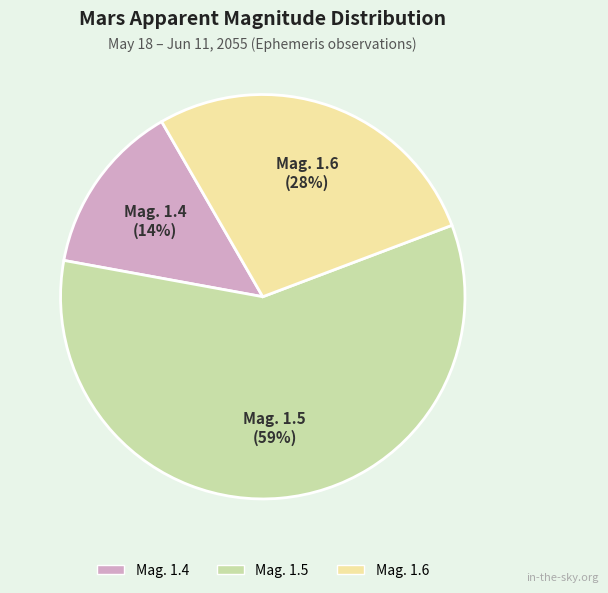

Which slice represents more than half of the pie?

Mag. 1.5